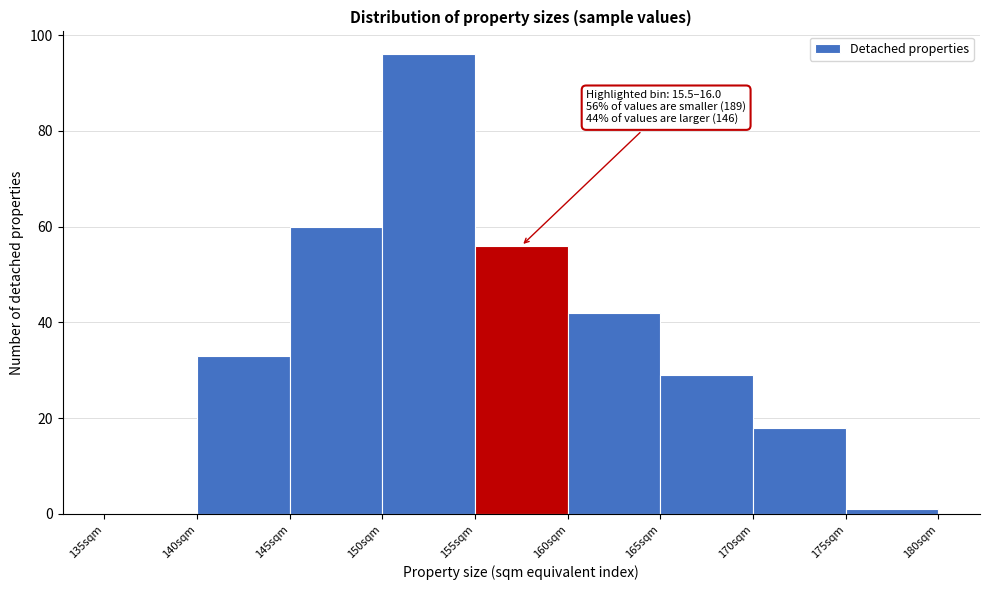

Reading left to right, extract all data points from this chart.

135sqm=0	140sqm=33	145sqm=60	150sqm=96	155sqm=56	160sqm=42	165sqm=29	170sqm=18	175sqm=1